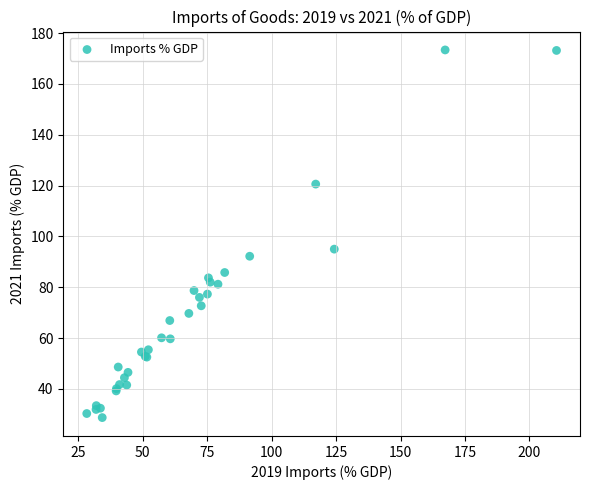

What Y value in the scatter plot is closest to 101?

95.0